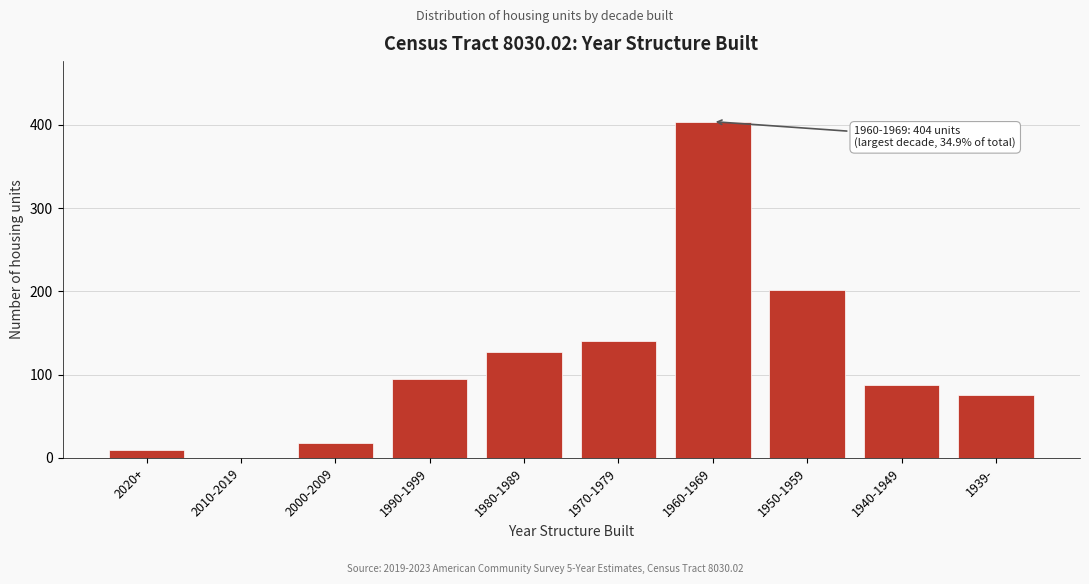

Reading left to right, what are all the values shown in this chart?

2020+=9	2010-2019=0	2000-2009=18	1990-1999=95	1980-1989=127	1970-1979=141	1960-1969=404	1950-1959=202	1940-1949=88	1939-=75